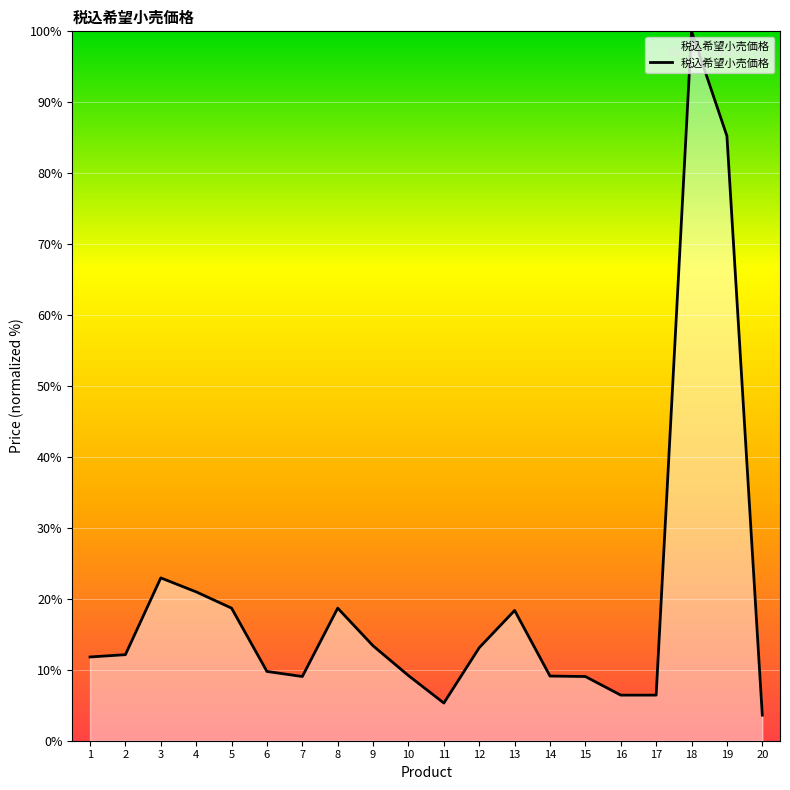

What is the ratio of the value at 3 to the value at 9?

1.7